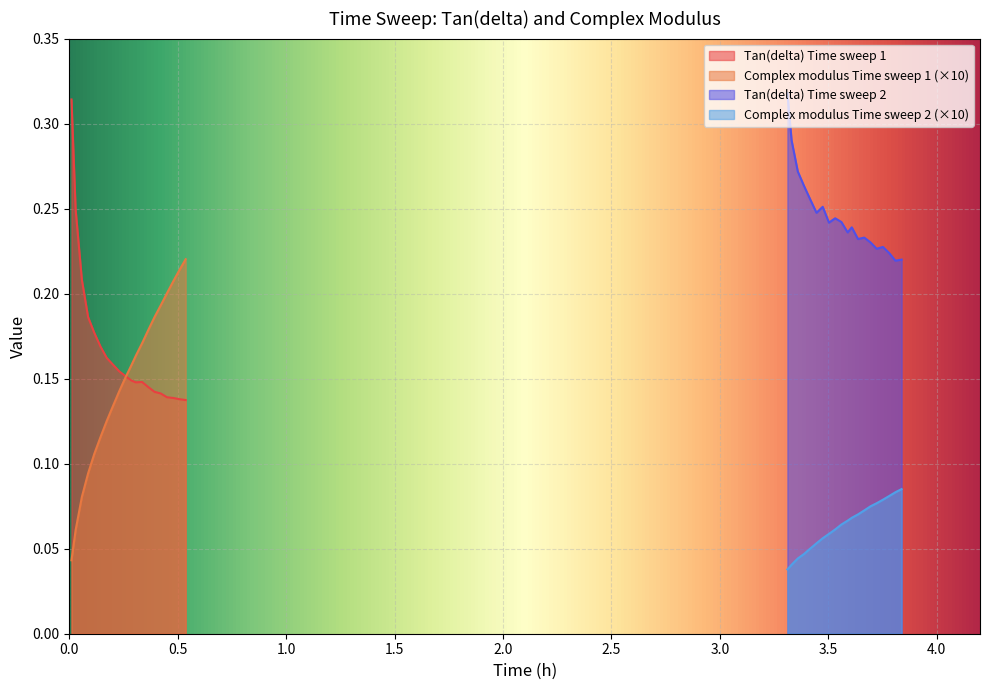

What is the sum of all Complex modulus Time sweep 1 values?

2.9